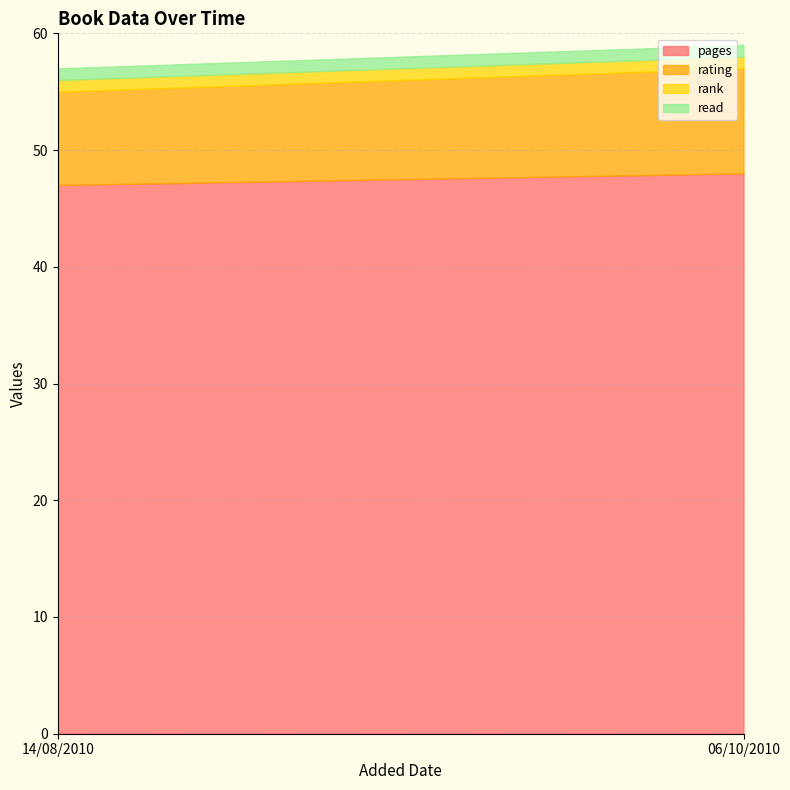

Which series has the largest total across all categories?

pages